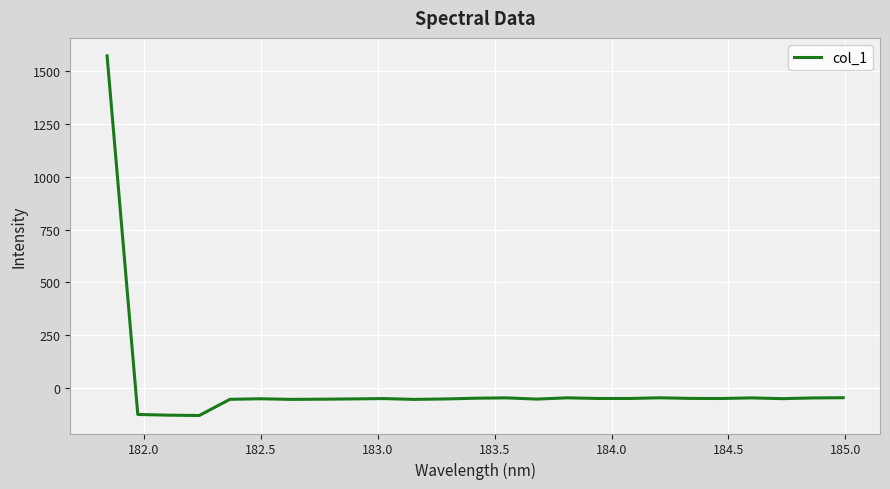

What is the greatest value displayed?

1572.5